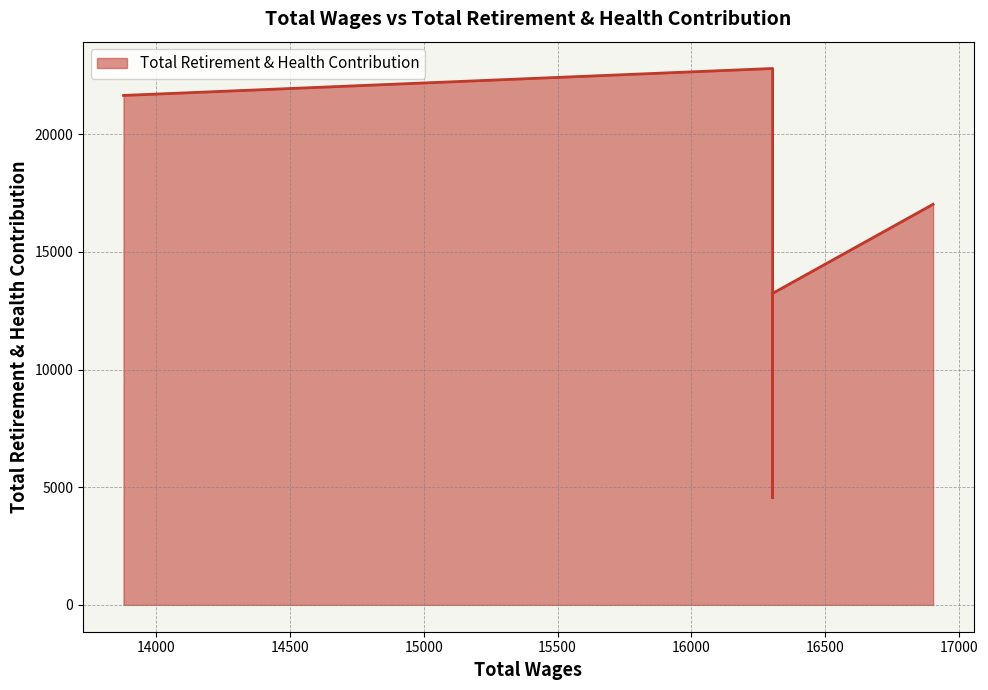

What is the greatest value displayed?

22800